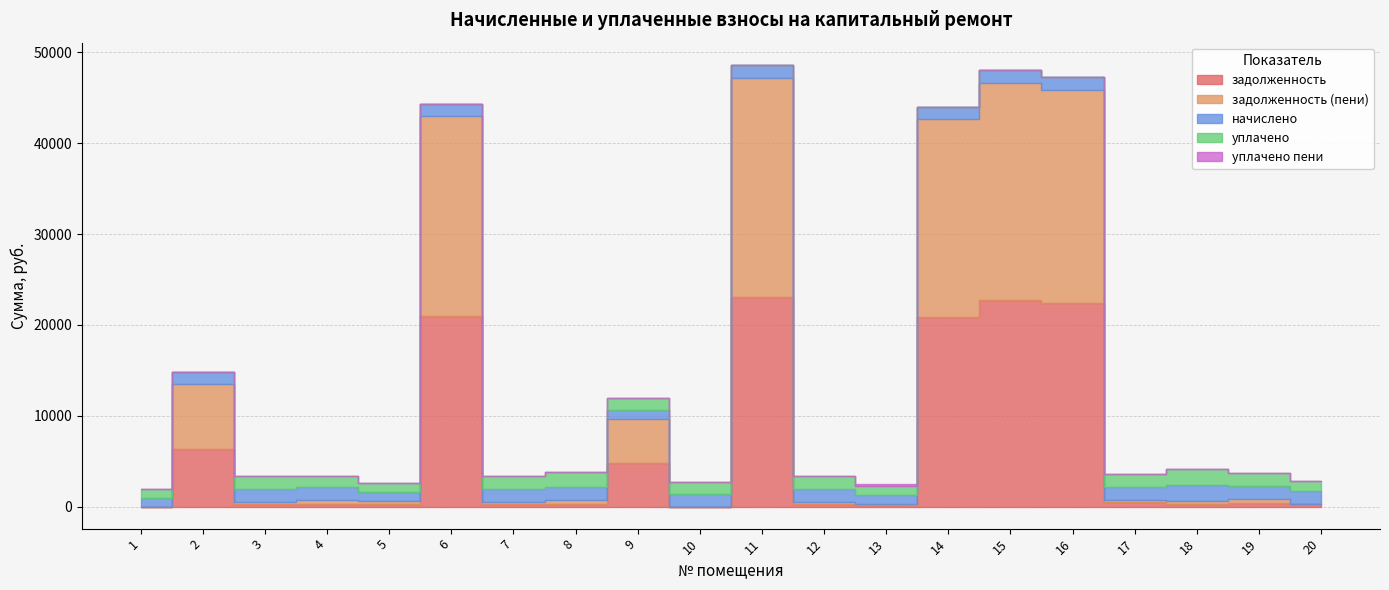

What is the difference between the задолженность (пени) values at 4 and 17?

237.4